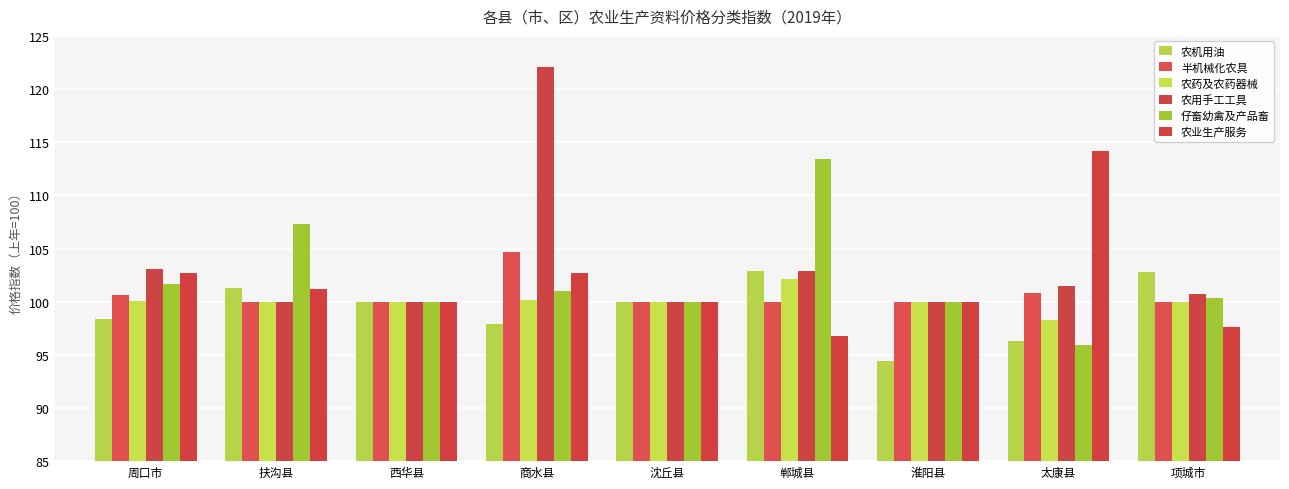

List the series in order of their peak value, highest first.

农用手工工具, 农业生产服务, 仔畜幼禽及产品畜, 半机械化农具, 农机用油, 农药及农药器械